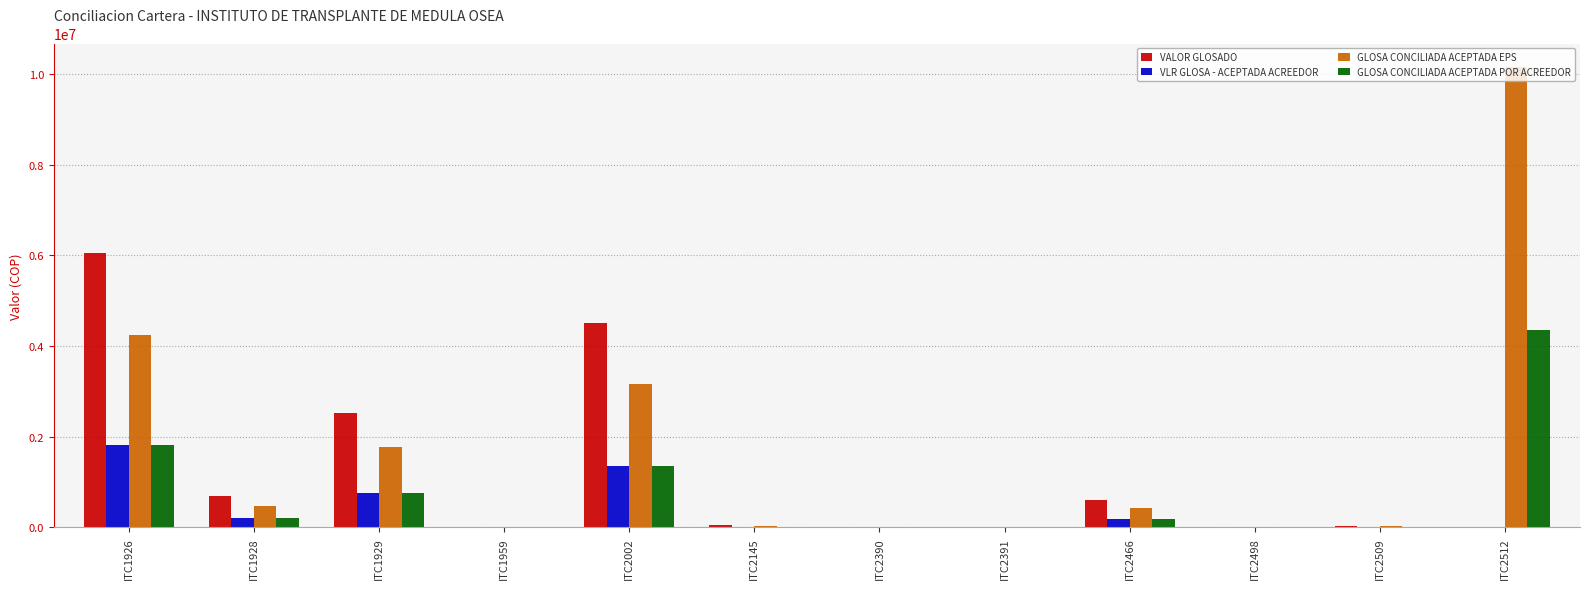

Where is GLOSA CONCILIADA ACEPTADA EPS nearest to the value 5083485?

ITC1926